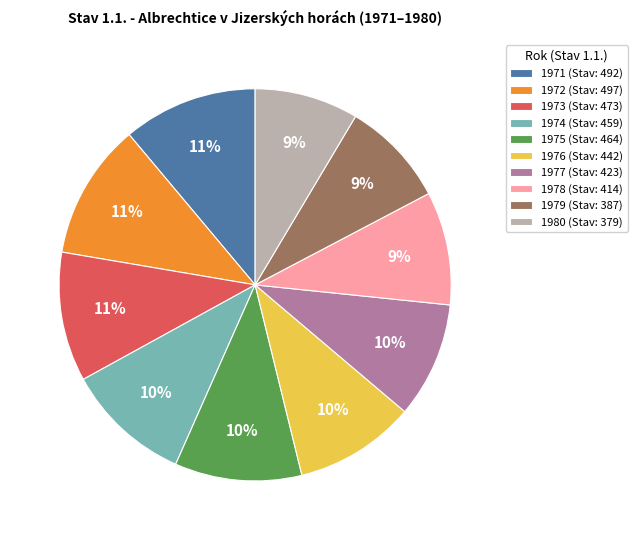

What percentage is the 1975 slice, to the nearest percent?

10%